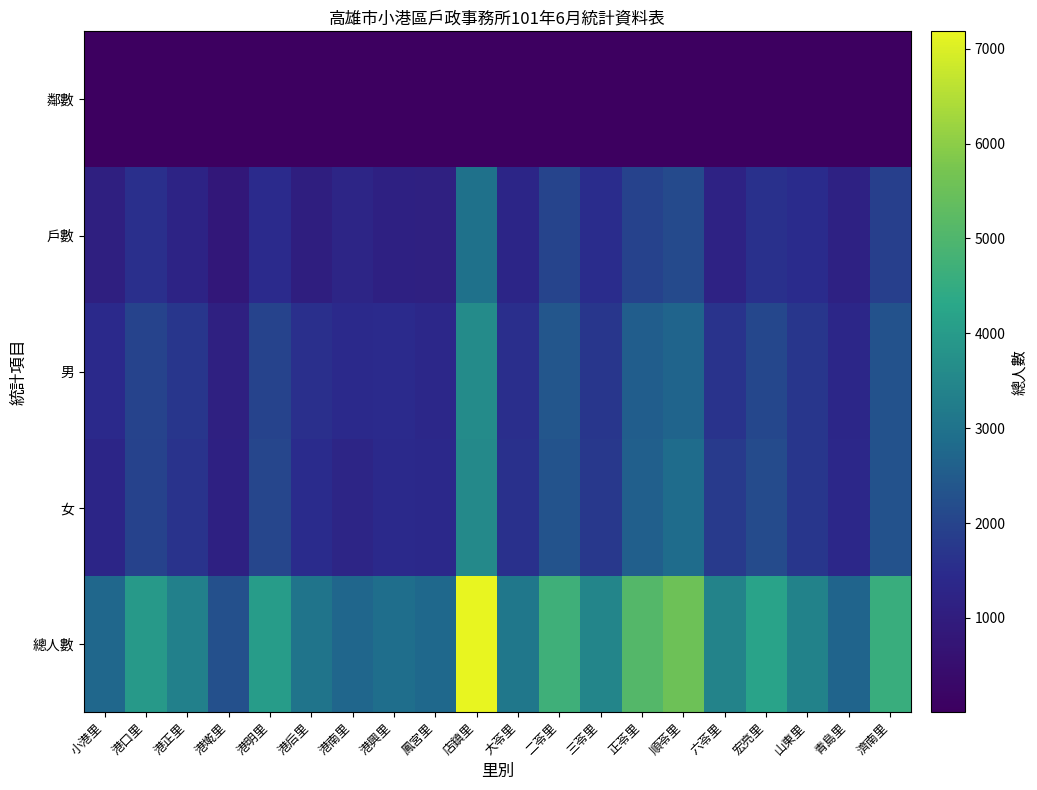

Reading left to right, what are all the values shown in this chart?

鄰數: 小港里=16	港口里=25	港正里=20	港墘里=10	港明里=15	港后里=11	港南里=14	港興里=12	鳳宮里=12	店鎮里=27	大苓里=17	二苓里=22	三苓里=16	正苓里=34	順苓里=26	六苓里=8	宏亮里=13	山東里=26	青島里=18	濟南里=26
戶數: 小港里=1101	港口里=1565	港正里=1235	港墘里=834	港明里=1461	港后里=1069	港南里=1293	港興里=1149	鳳宮里=1115	店鎮里=2975	大苓里=1312	二苓里=2020	三苓里=1500	正苓里=1945	順苓里=2129	六苓里=1198	宏亮里=1598	山東里=1489	青島里=1183	濟南里=1912
男: 小港里=1419	港口里=1994	港正里=1697	港墘里=1125	港明里=1992	港后里=1565	港南里=1437	港興里=1456	鳳宮里=1362	店鎮里=3617	大苓里=1527	二苓里=2378	三苓里=1711	正苓里=2545	順苓里=2681	六苓里=1636	宏亮里=2059	山東里=1695	青島里=1329	濟南里=2303
女: 小港里=1321	港口里=1944	港正里=1640	港墘里=1145	港明里=2050	港后里=1478	港南里=1284	港興里=1412	鳳宮里=1396	店鎮里=3567	大苓里=1585	二苓里=2322	三苓里=1753	正苓里=2560	順苓里=2860	六苓里=1786	宏亮里=2150	山東里=1693	青島里=1368	濟南里=2294
總人數: 小港里=2740	港口里=3938	港正里=3337	港墘里=2270	港明里=4042	港后里=3043	港南里=2721	港興里=2868	鳳宮里=2758	店鎮里=7184	大苓里=3112	二苓里=4700	三苓里=3464	正苓里=5105	順苓里=5541	六苓里=3422	宏亮里=4209	山東里=3388	青島里=2697	濟南里=4597